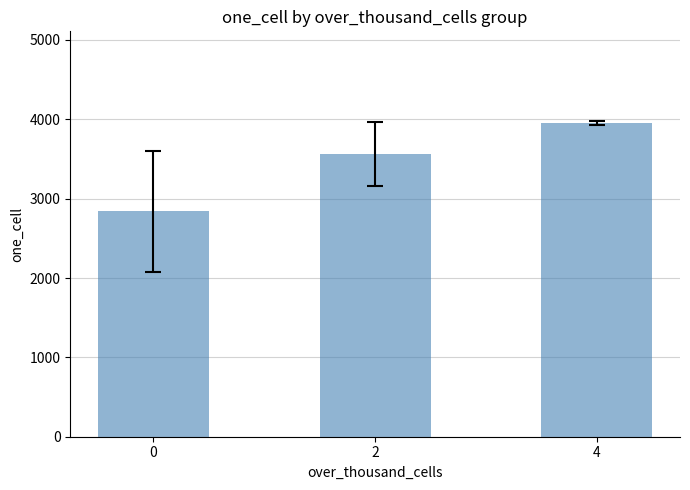

What is the sum of the values at 0 and 4?

6797.0